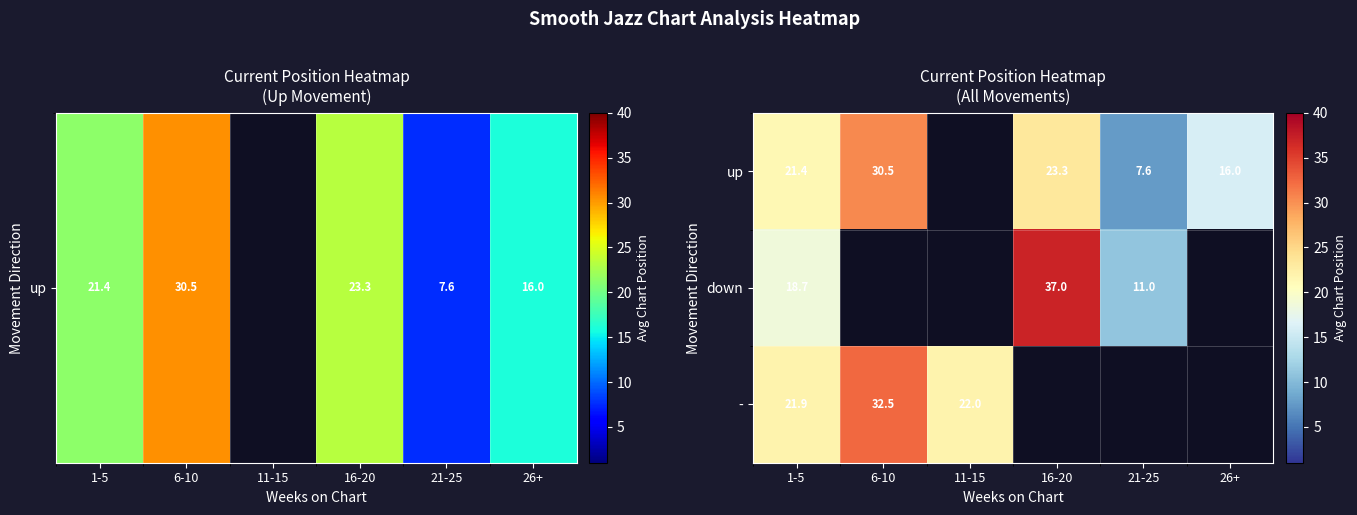

At 1-5, list the series in order from largest to smallest.

-, up, down